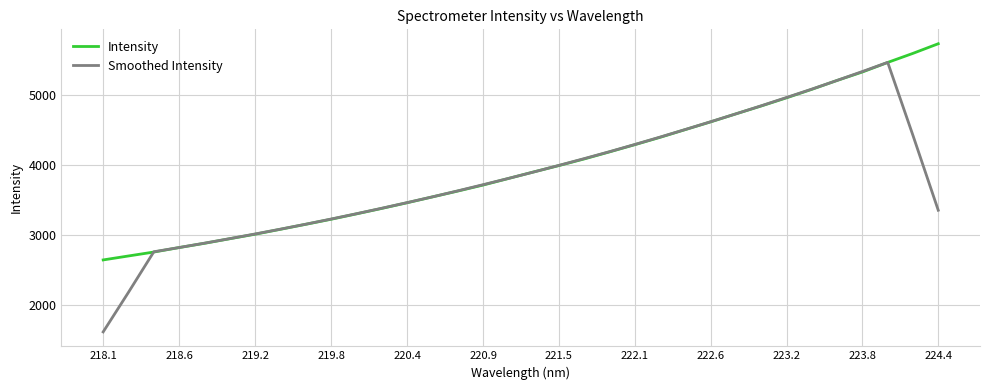

What is the maximum value for Smoothed Intensity?

5460.6